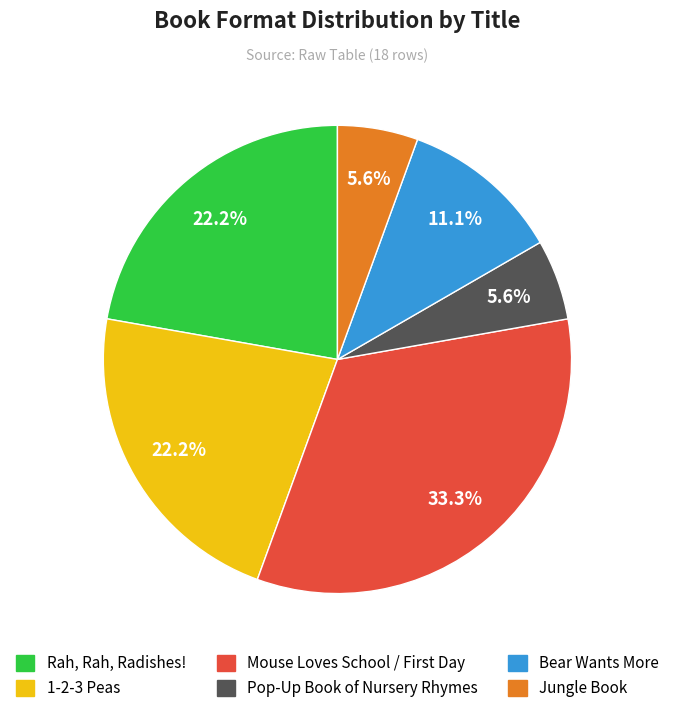

Which category has the biggest portion of the pie?

Mouse Loves School / First Day